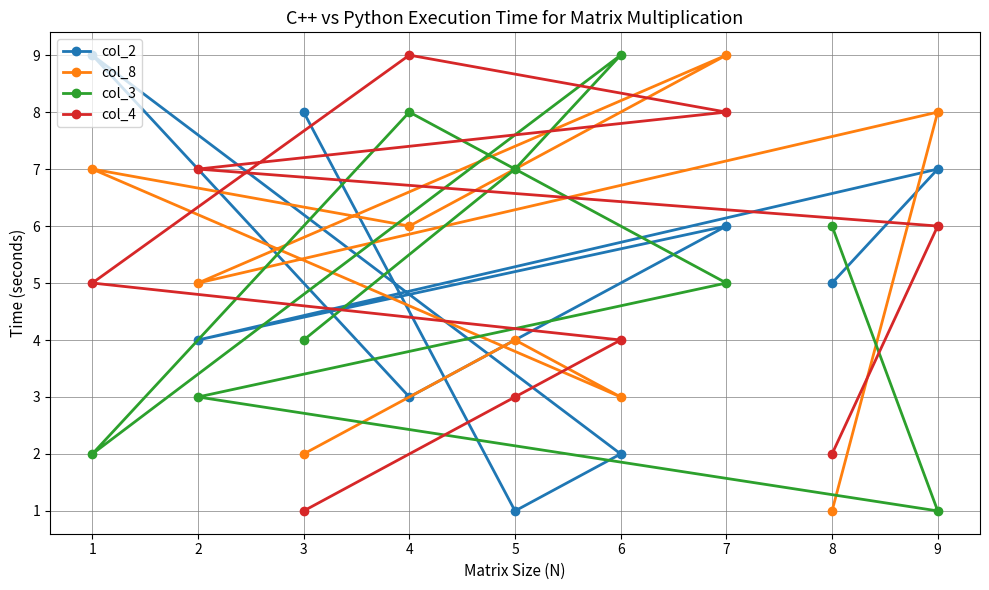

What is the average value of the col_2 series?

5